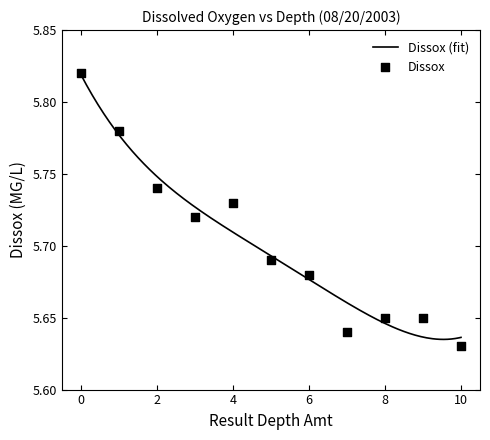

What is the change in value from 4 to 6?

-0.1